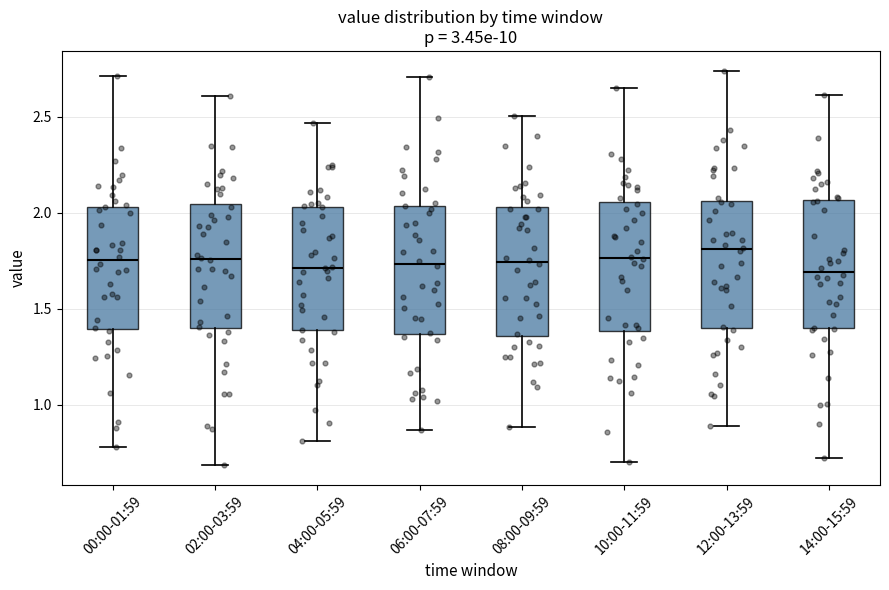

Reading left to right, transcribe this box plot: for each box, give where its median line is, the range the box spans, and where its two whiskers end, as read against the y-axis. The values are not printed on the chart, so give them approximately, as read against the axis.

00:00-01:59: median 1.75, box 1.40 to 2.05, whiskers 0.80 to 2.70
02:00-03:59: median 1.75, box 1.40 to 2.05, whiskers 0.70 to 2.60
04:00-05:59: median 1.70, box 1.40 to 2.05, whiskers 0.80 to 2.45
06:00-07:59: median 1.75, box 1.35 to 2.05, whiskers 0.85 to 2.70
08:00-09:59: median 1.75, box 1.35 to 2.05, whiskers 0.90 to 2.50
10:00-11:59: median 1.75, box 1.40 to 2.05, whiskers 0.70 to 2.65
12:00-13:59: median 1.80, box 1.40 to 2.05, whiskers 0.90 to 2.75
14:00-15:59: median 1.70, box 1.40 to 2.05, whiskers 0.75 to 2.60